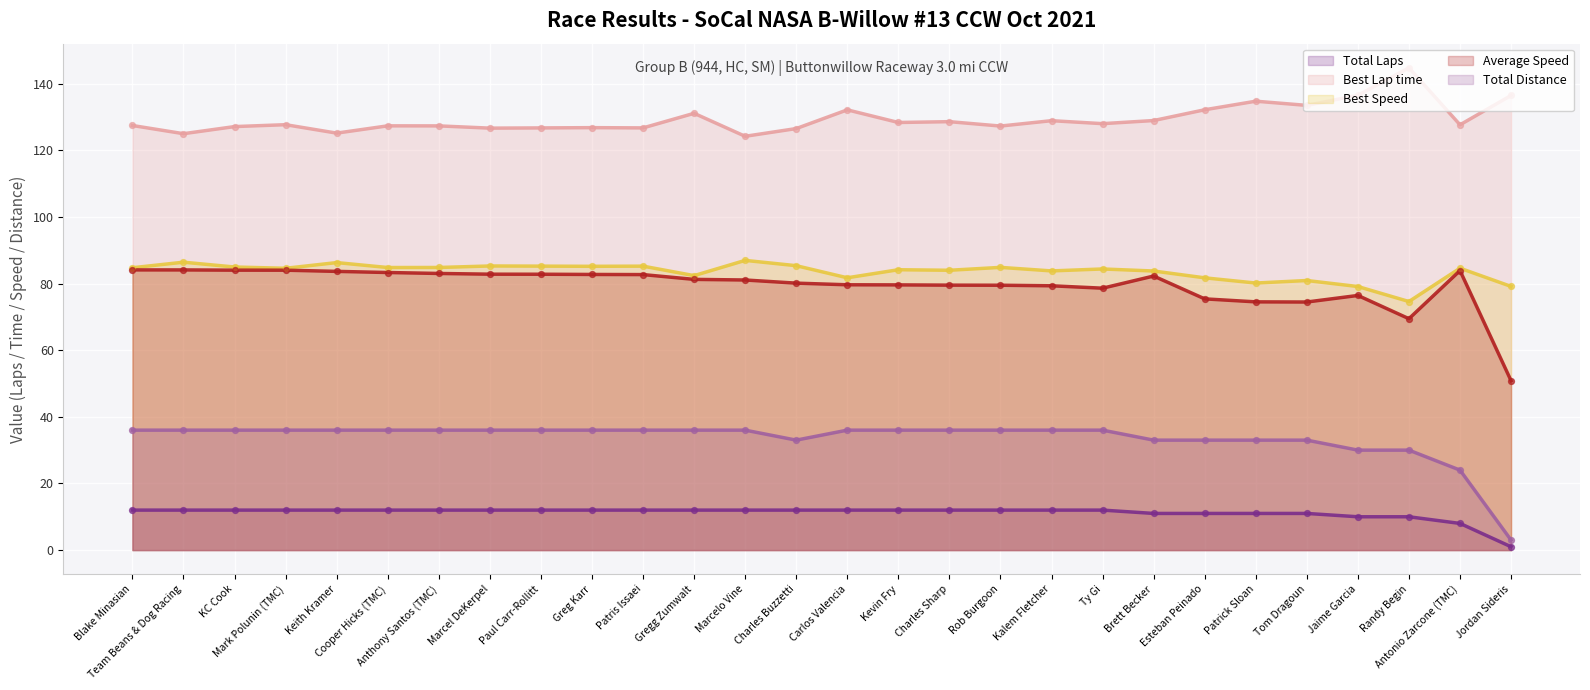

Is the value of Average Speed at Team Beans & Dog Racing greater than the value of Best Lap time at Team Beans & Dog Racing?

No